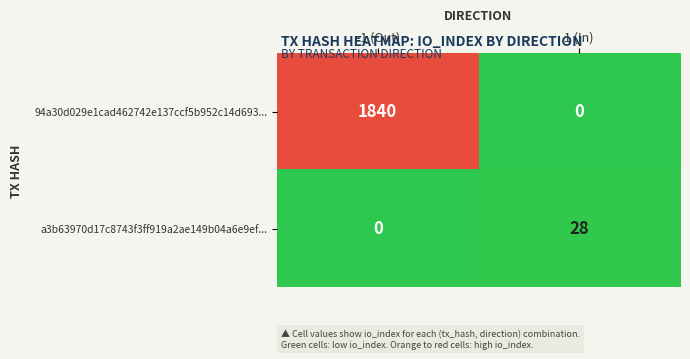

List the labels in order of a3b63970d17c8743f3ff919a2ae149b04a6e9ef... value, largest first.

1 (In), -1 (Out)